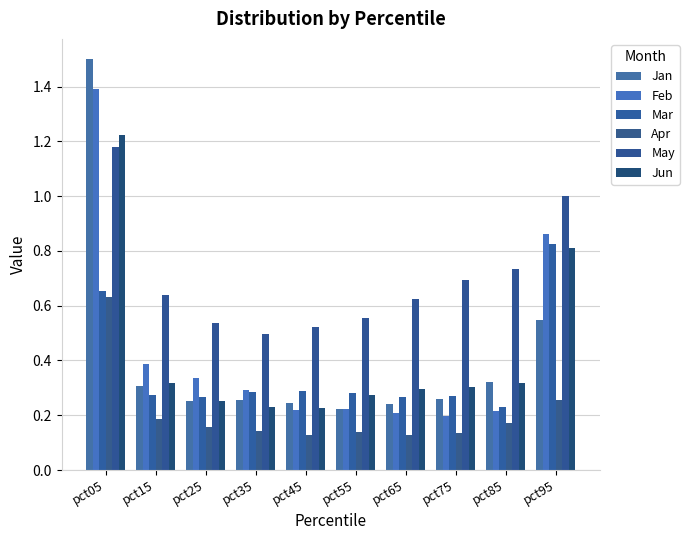

Count the Feb values in the range 0 to 1.

9